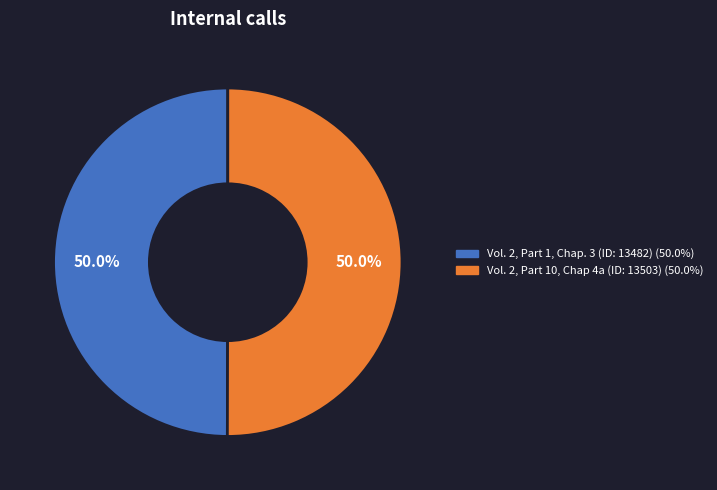

The Vol. 2, Part 1, Chap. 3 (ID: 13482) slice represents 40% of the pie. True or false?

False